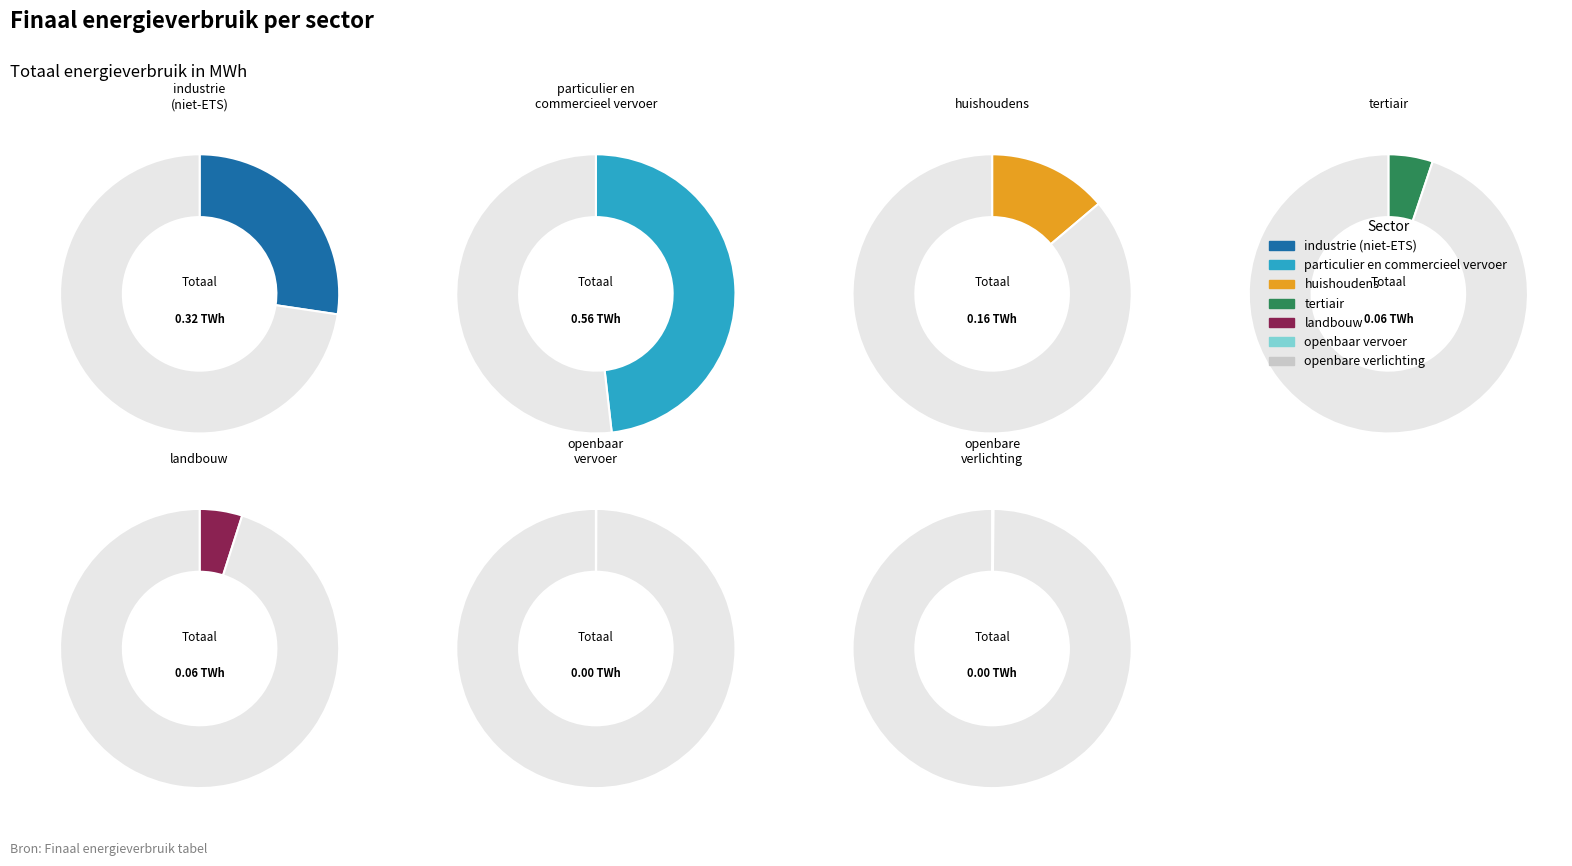

What percentage is the tertiair slice, to the nearest percent?

5%